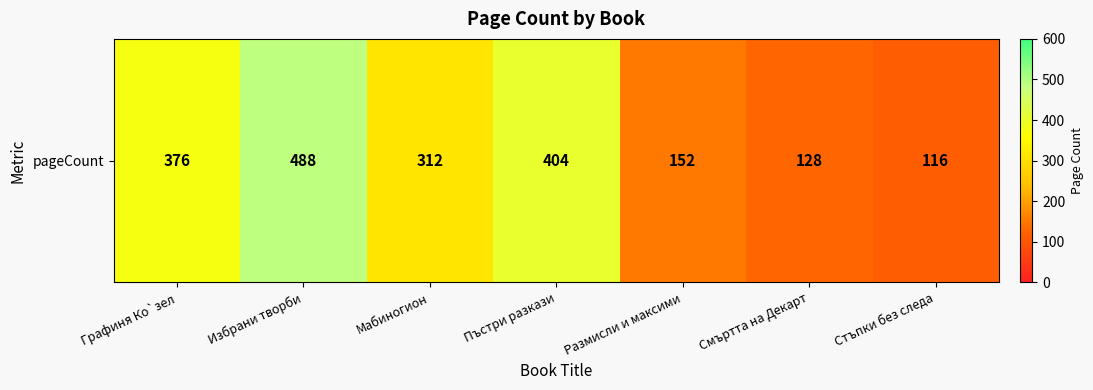

Between Графиня Ко`зел and Размисли и максими, which is larger?

Графиня Ко`зел